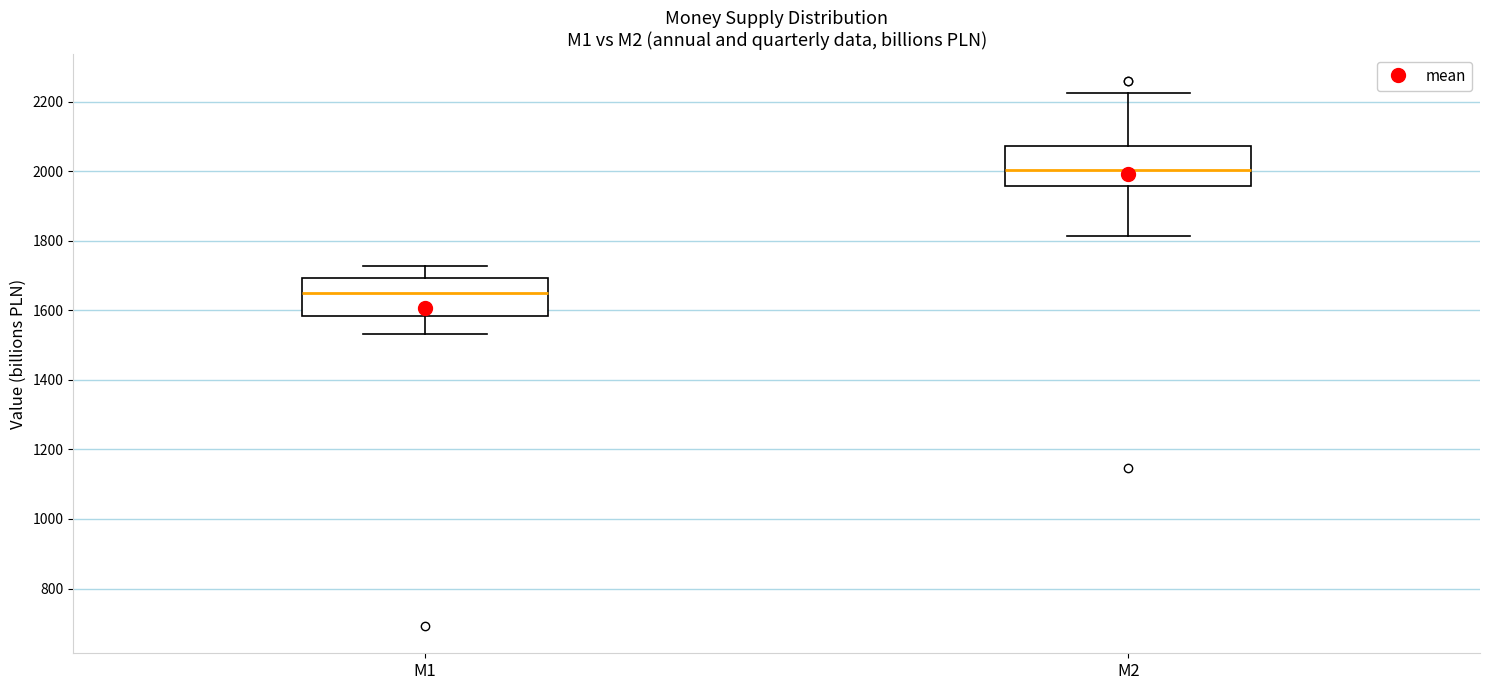

Which box's median line is the highest?

M2